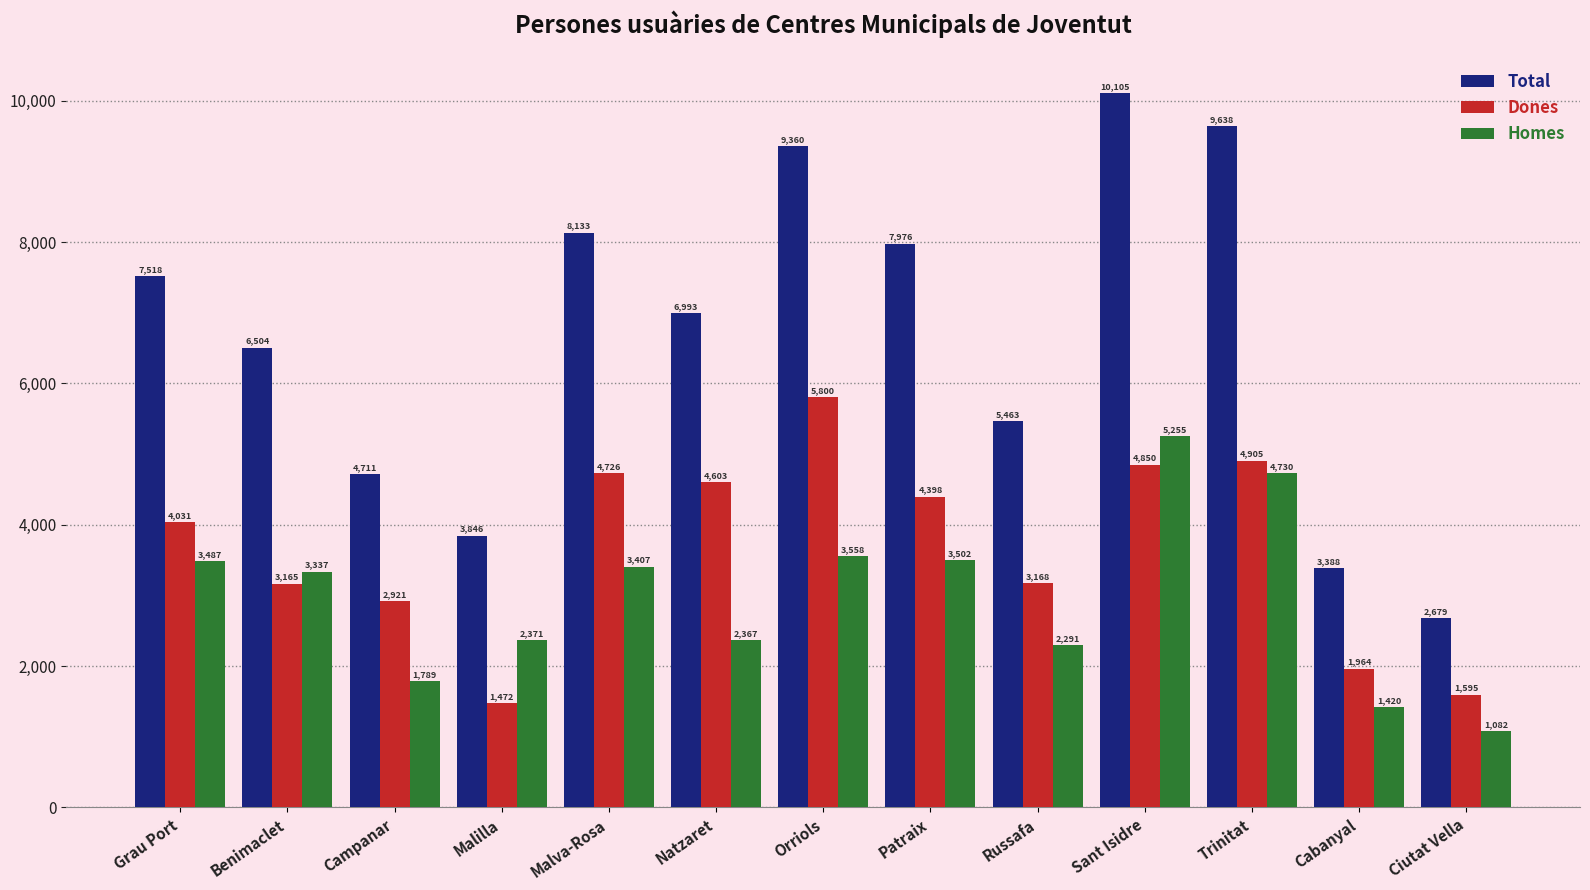

Is the value of Homes at Cabanyal greater than the value of Dones at Campanar?

No